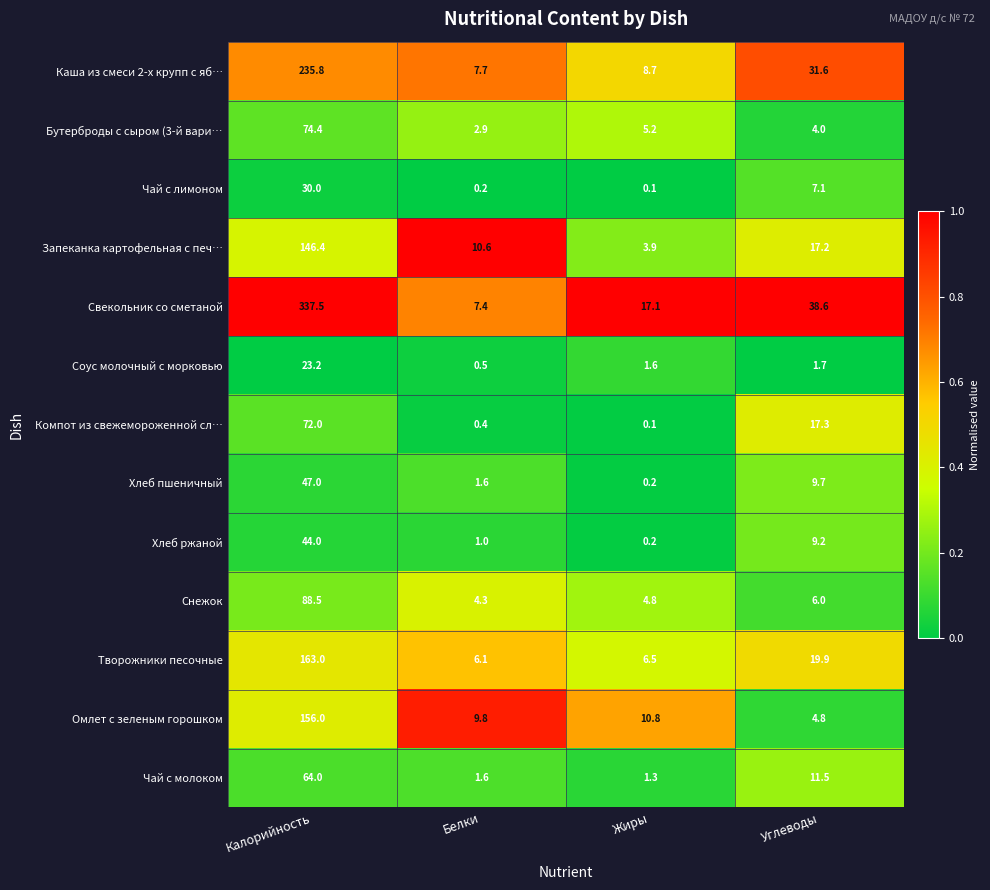

What is the average value of the Омлет с зеленым горошком series?

45.4